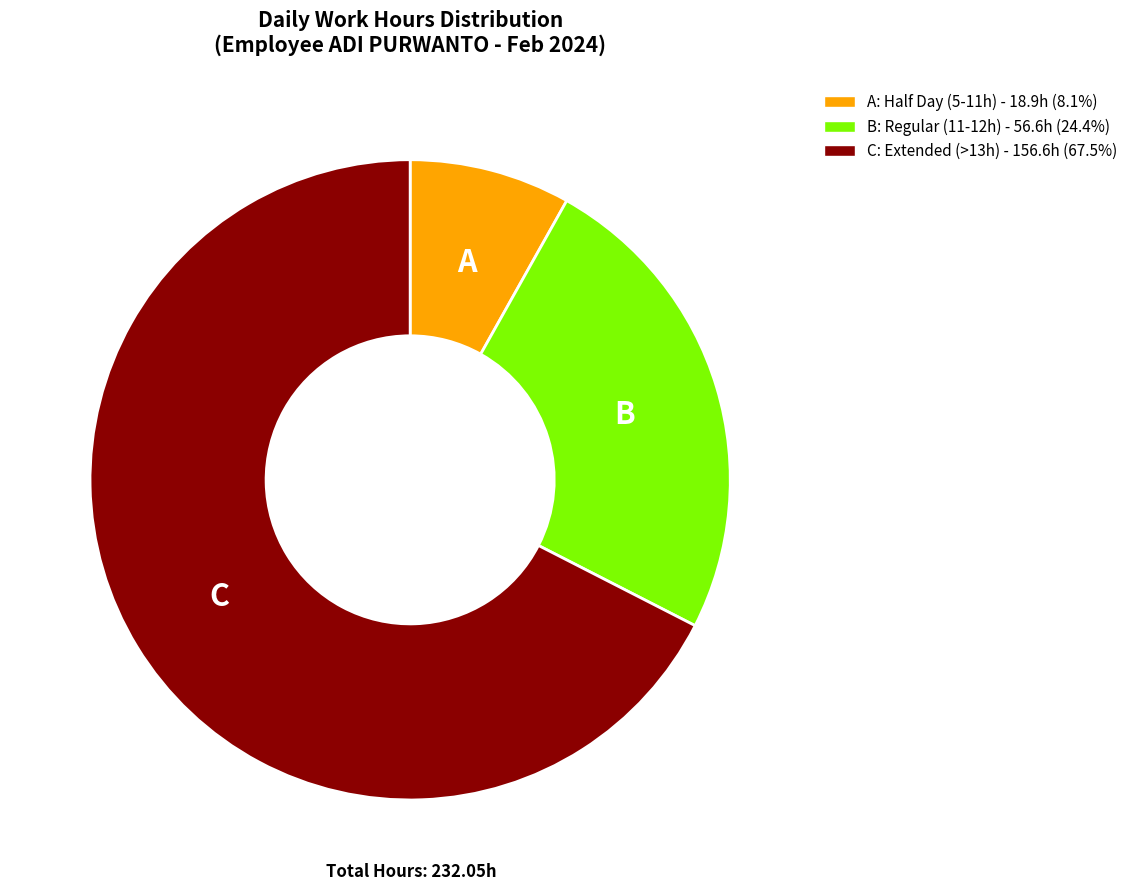

Is C: Extended (>13h) - 156.6h (67.5%) the majority of the pie?

Yes